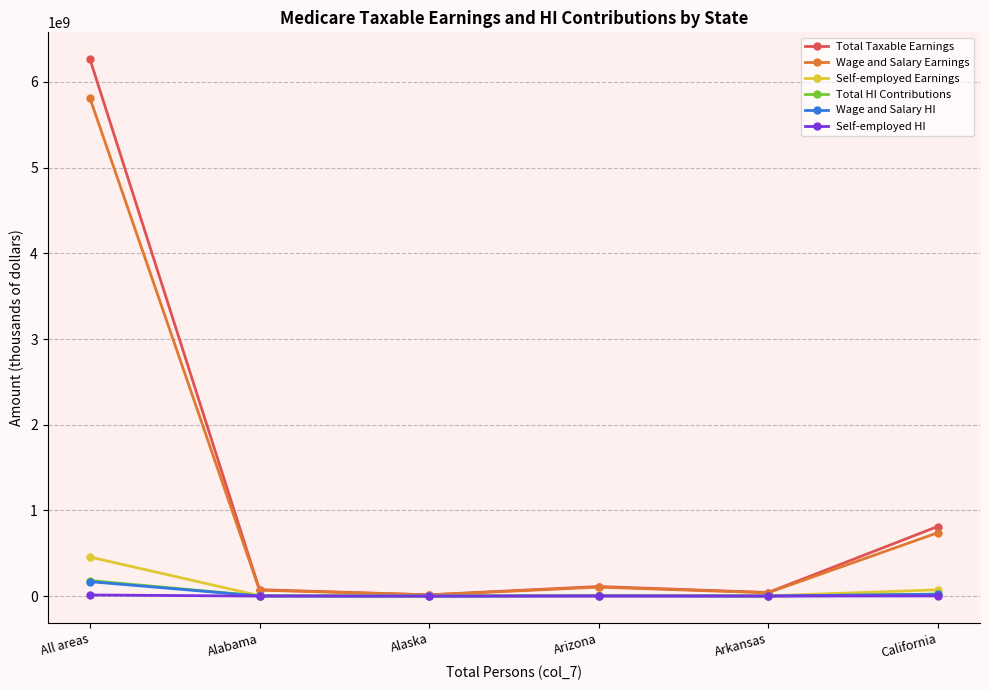

What is the lowest value of the Total Taxable Earnings series?

15045371